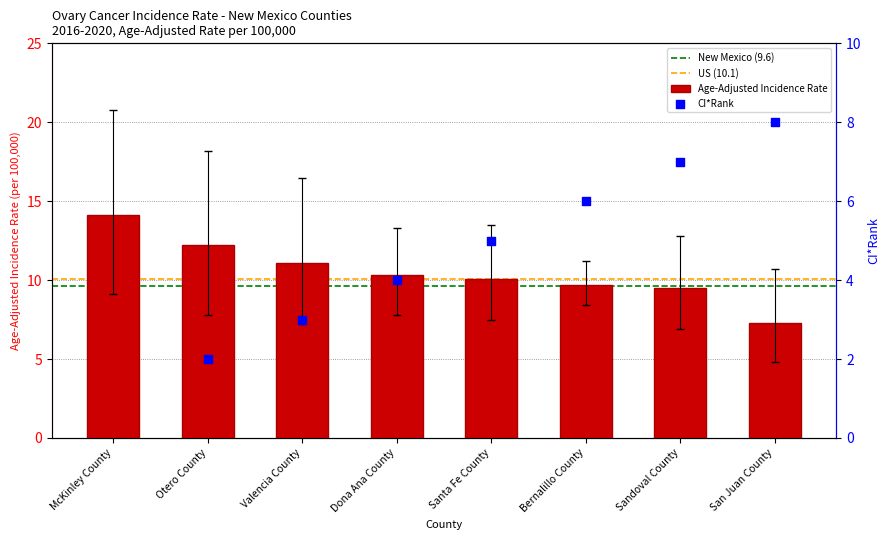

Which has a higher value, Bernalillo County or Otero County?

Otero County